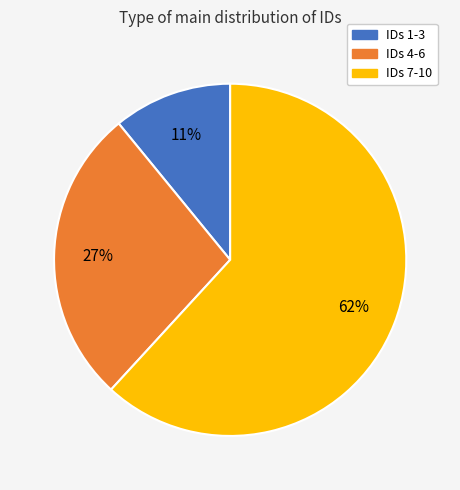

To the nearest percent, what is the difference between the largest and smallest slice percentages?

51%